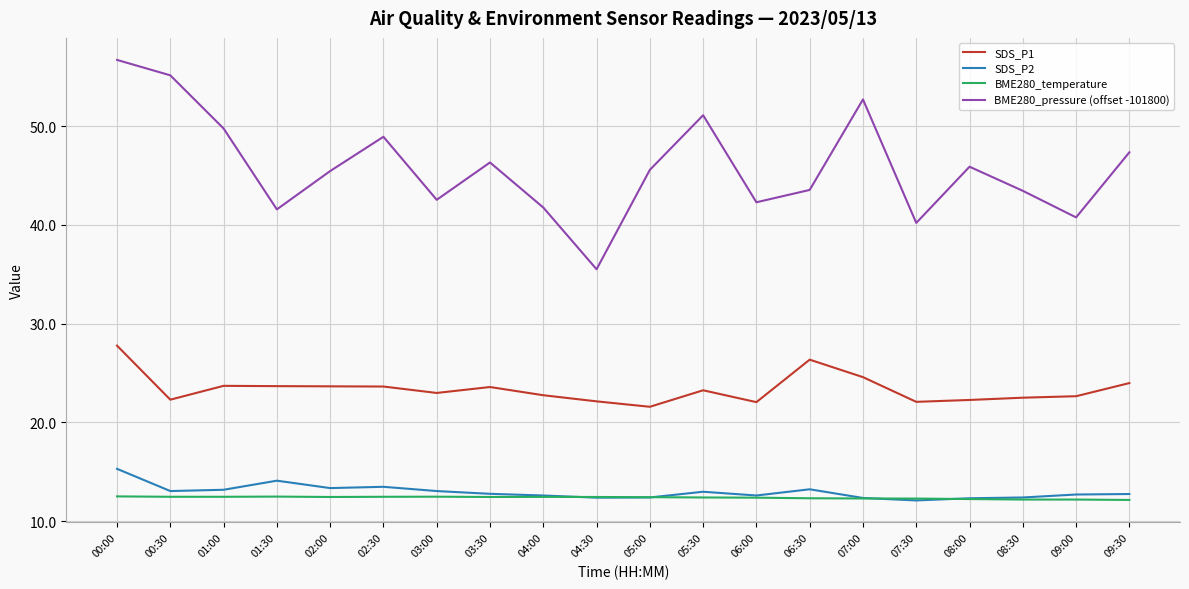

Where is the first local maximum for SDS_P2?

01:30